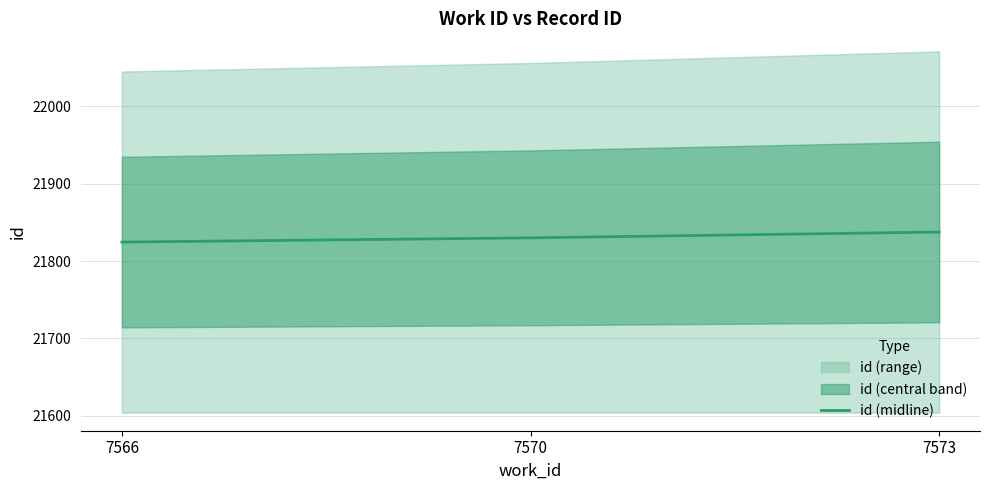

Approximately how many times larger is the value at 7570 compared to 7573?

1.0